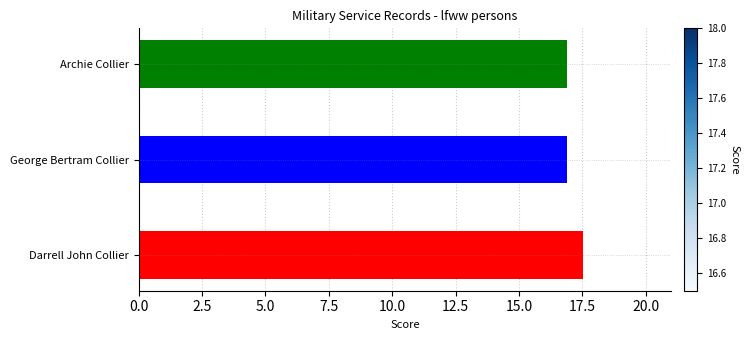

The value at Darrell John Collier is 3.6. True or false?

False